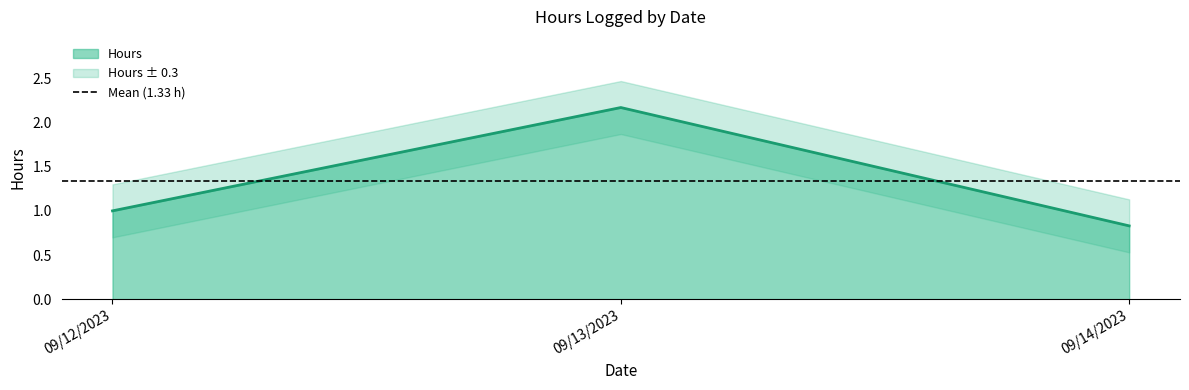

Reading left to right, transcribe all the data shown in this chart.

1.0	2.2	0.8